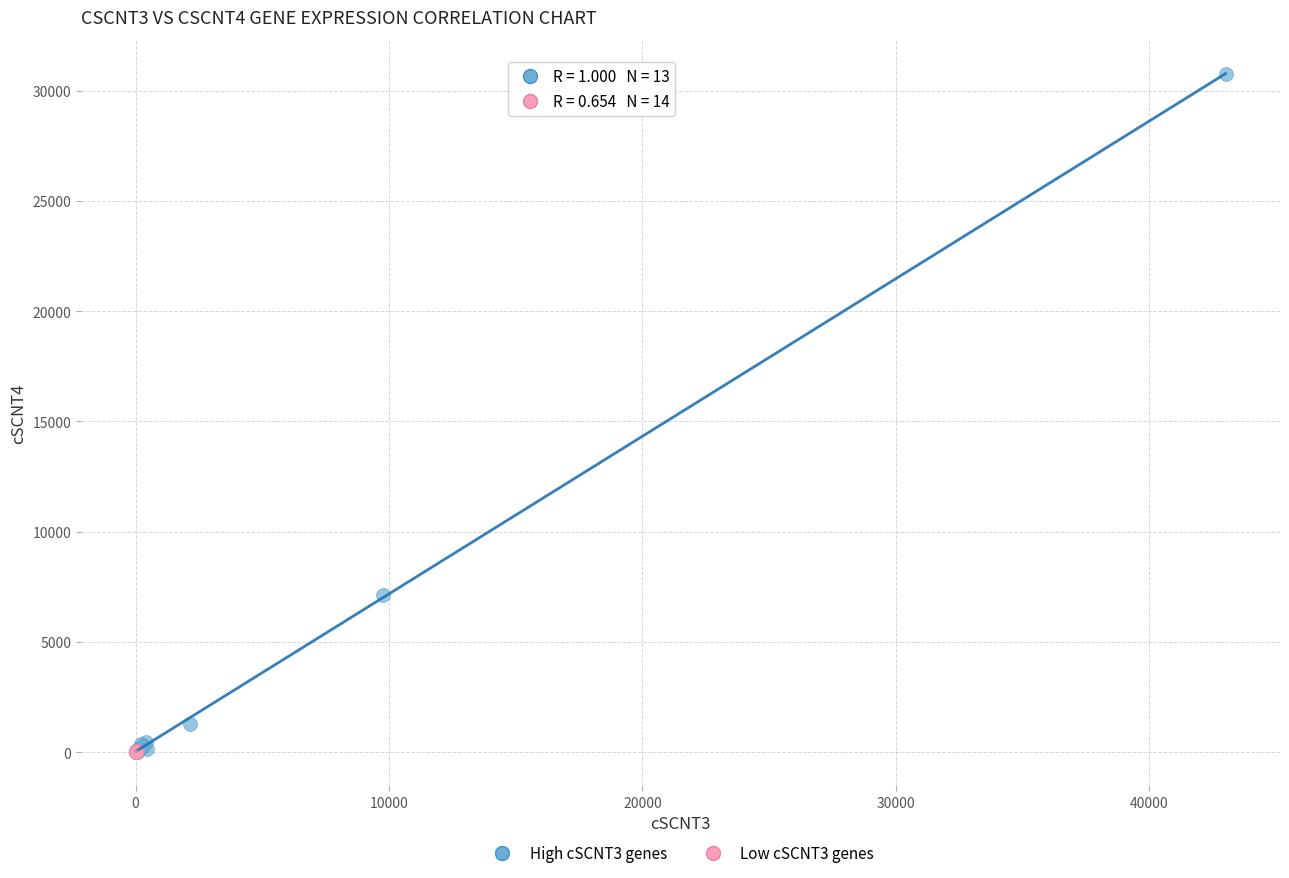

Which series has the largest Y range (max minus min)?

High cSCNT3 genes